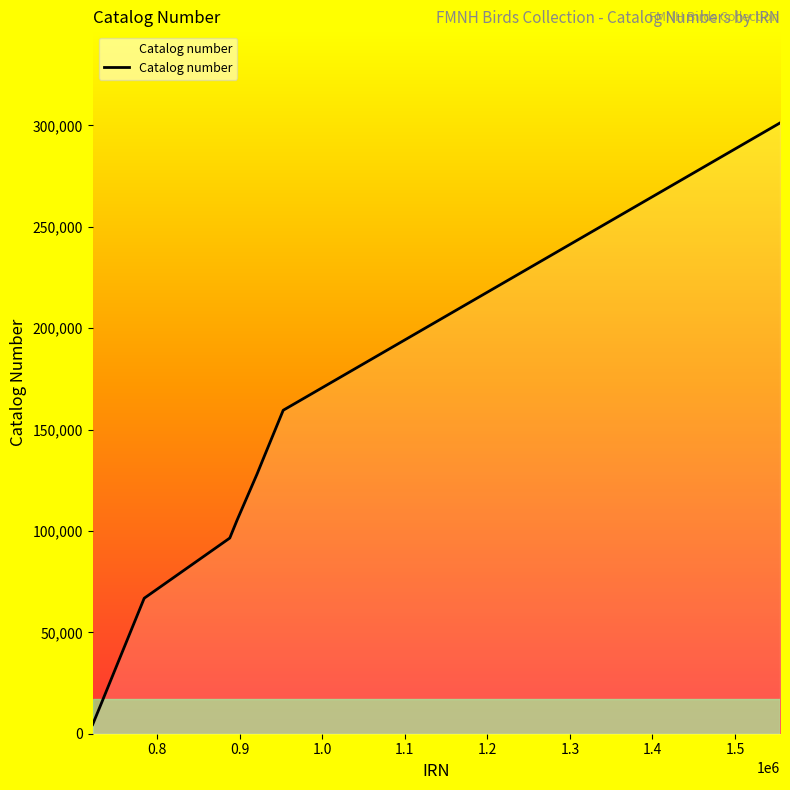

Count the number of data series in this chart.

1